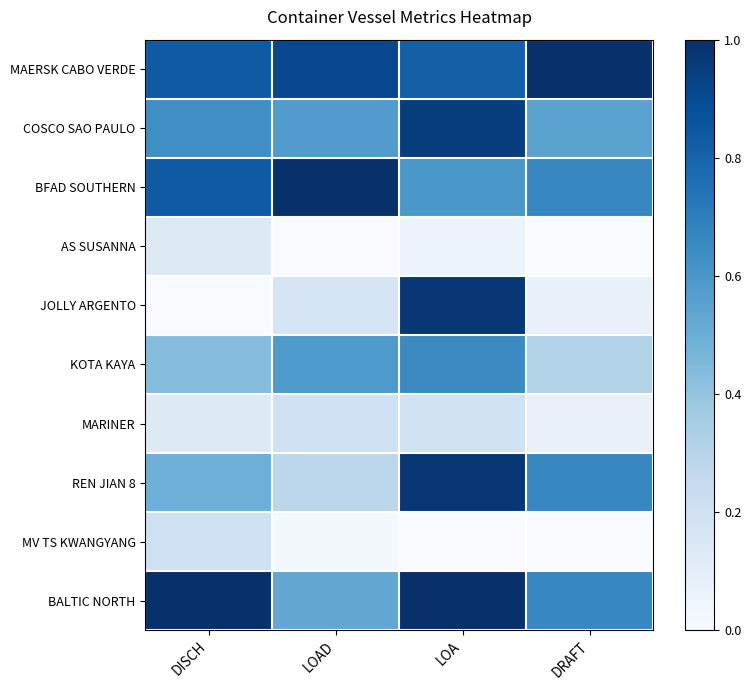

Reading left to right, list all the values displayed in this chart.

MAERSK CABO VERDE: DISCH=0.8	LOAD=0.9	LOA=0.8	DRAFT=1.0
COSCO SAO PAULO: DISCH=0.6	LOAD=0.6	LOA=0.9	DRAFT=0.5
BFAD SOUTHERN: DISCH=0.8	LOAD=1.0	LOA=0.6	DRAFT=0.7
AS SUSANNA: DISCH=0.1	LOAD=0.0	LOA=0.1	DRAFT=0.0
JOLLY ARGENTO: DISCH=0.0	LOAD=0.2	LOA=1.0	DRAFT=0.1
KOTA KAYA: DISCH=0.4	LOAD=0.6	LOA=0.7	DRAFT=0.3
MARINER: DISCH=0.1	LOAD=0.2	LOA=0.2	DRAFT=0.1
REN JIAN 8: DISCH=0.5	LOAD=0.3	LOA=1.0	DRAFT=0.7
MV TS KWANGYANG: DISCH=0.2	LOAD=0.0	LOA=0.0	DRAFT=0.0
BALTIC NORTH: DISCH=1.0	LOAD=0.5	LOA=1.0	DRAFT=0.7